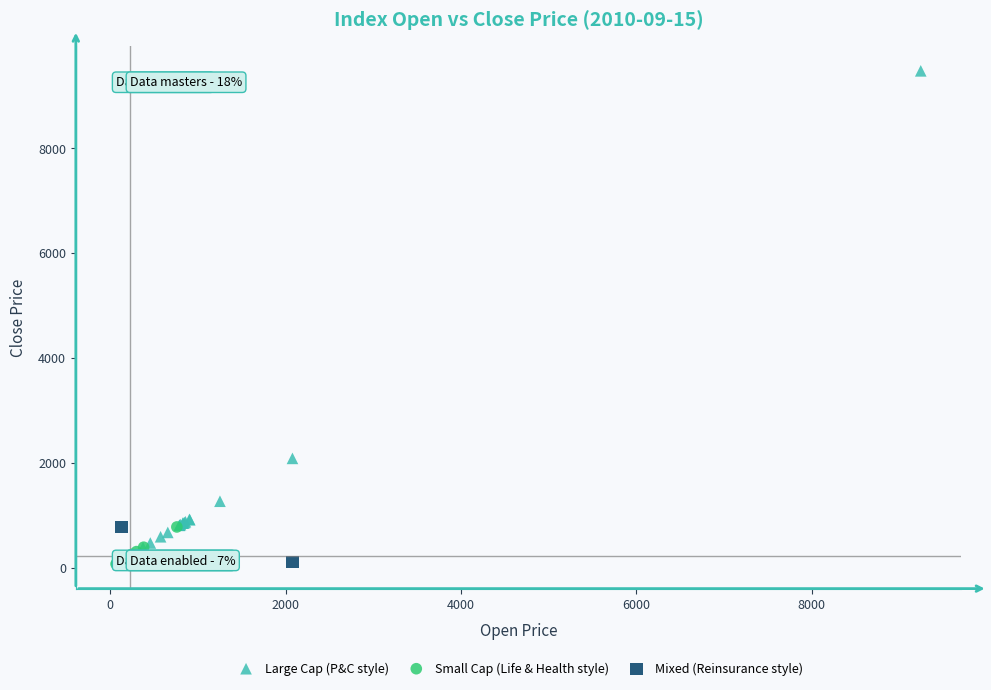

What are all the series names shown in the legend?

Large Cap (P&C style), Small Cap (Life & Health style), Mixed (Reinsurance style)